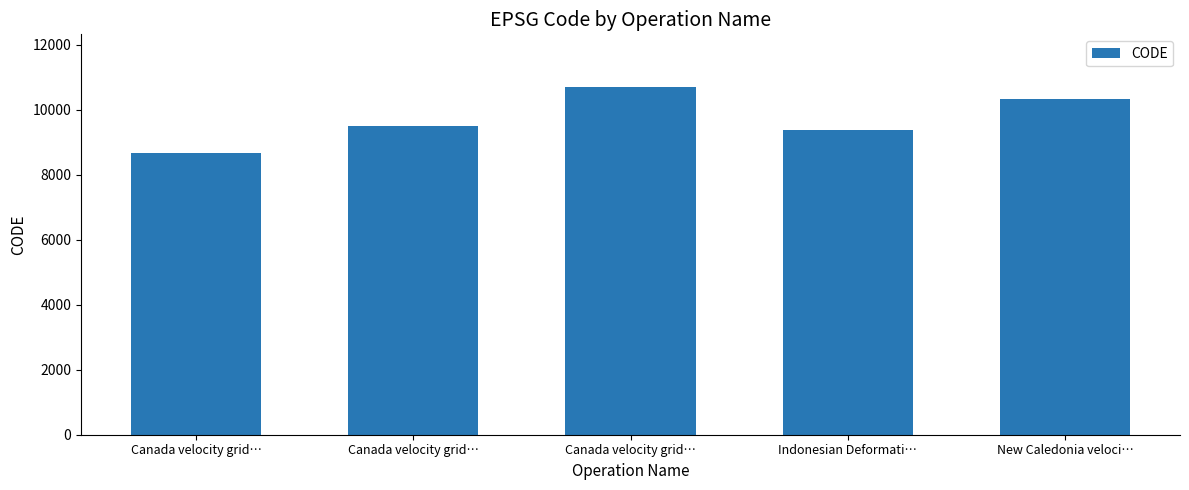

What is the sum of the values at Canada velocity grid… and Indonesian Deformati…?

18051